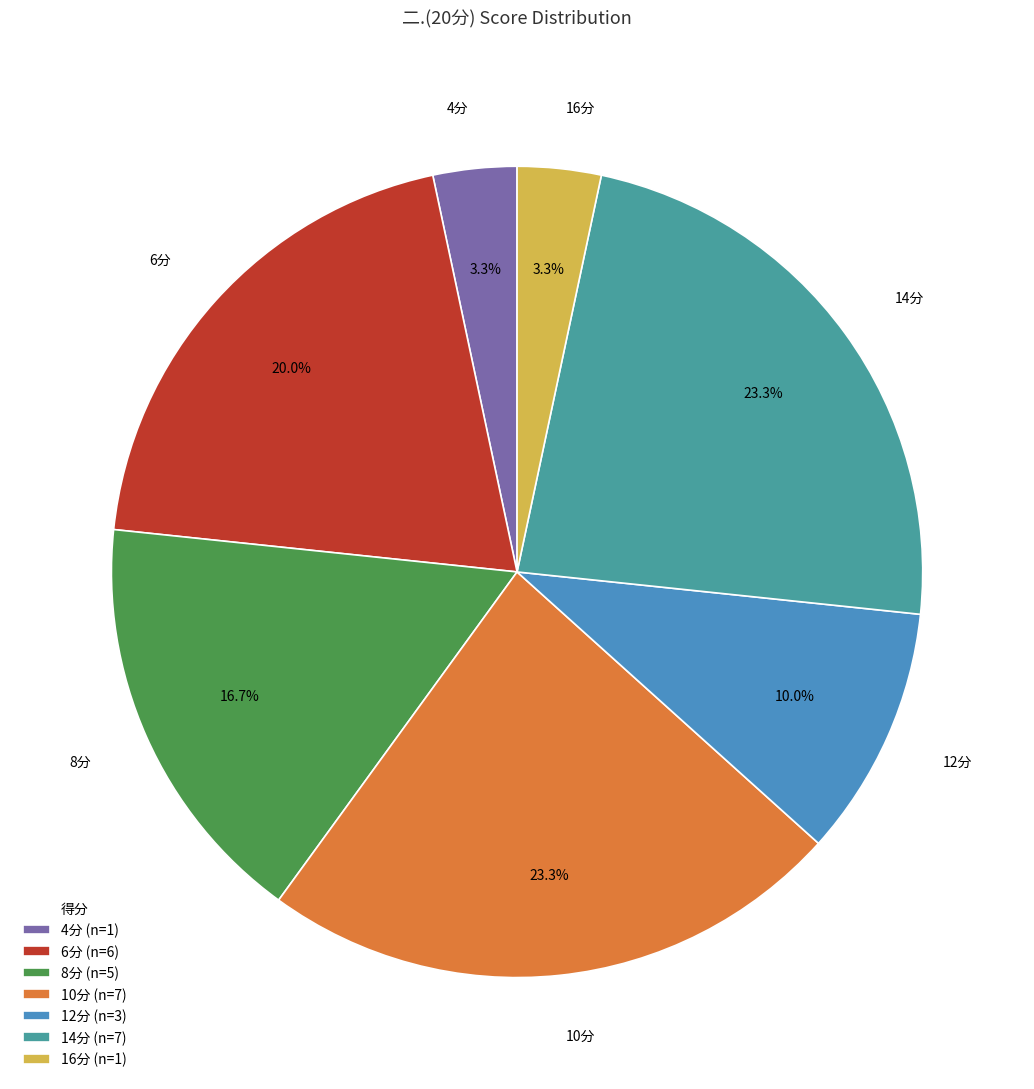

How many segments does this pie chart have?

7